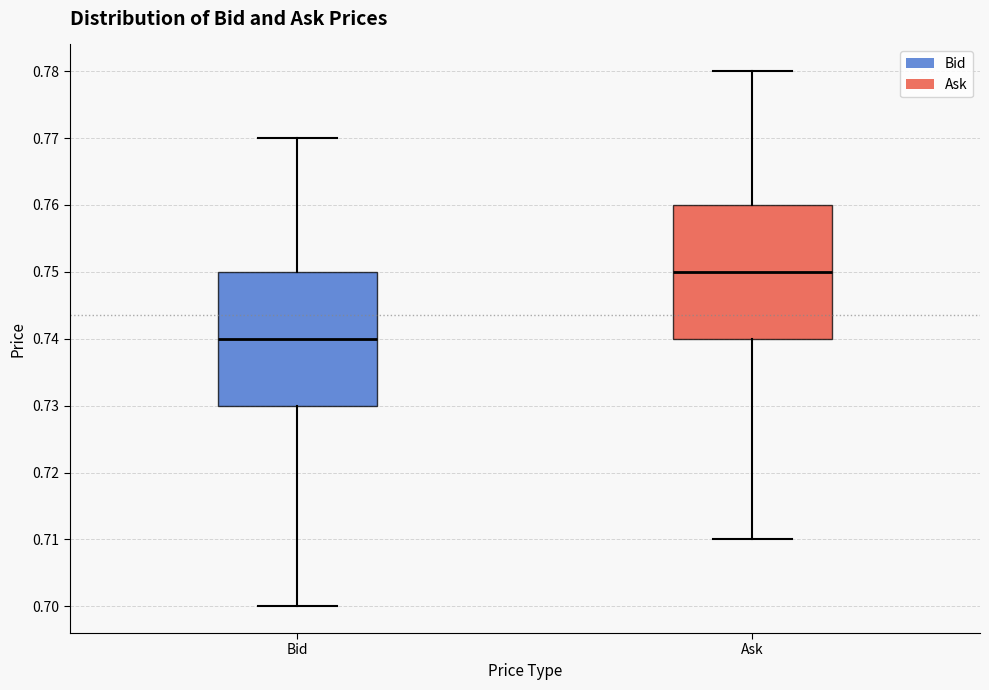

Reading left to right, read every box against the y-axis: the position of its median line, the range the box covers, and the ends of its whiskers. The values are not printed on the chart, so give them approximately, as read against the axis.

Bid: median 0.74, box 0.73 to 0.75, whiskers 0.70 to 0.77
Ask: median 0.75, box 0.74 to 0.76, whiskers 0.71 to 0.78